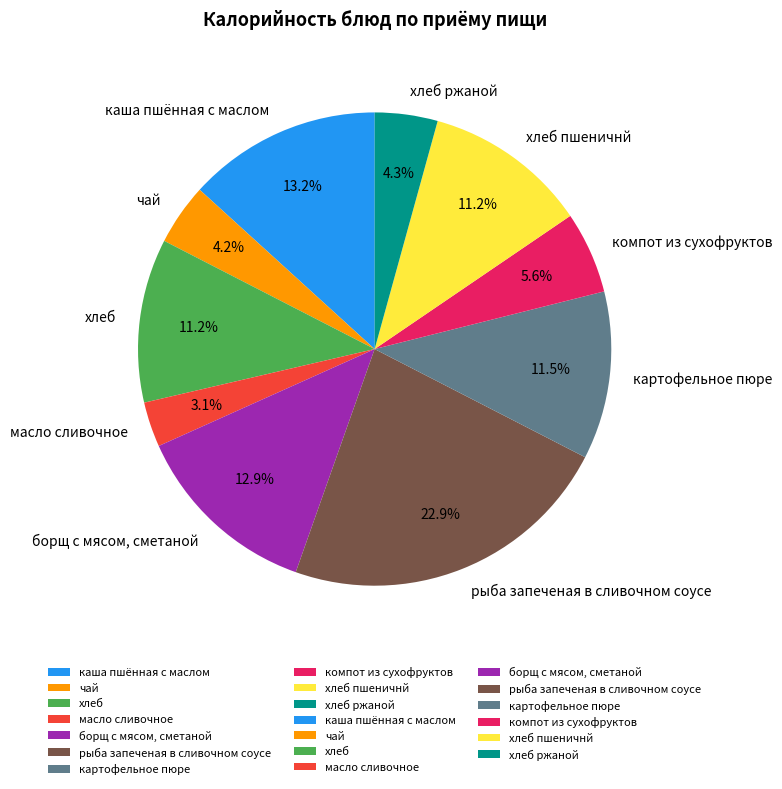

Which slice is the largest?

рыба запеченая в сливочном соусе